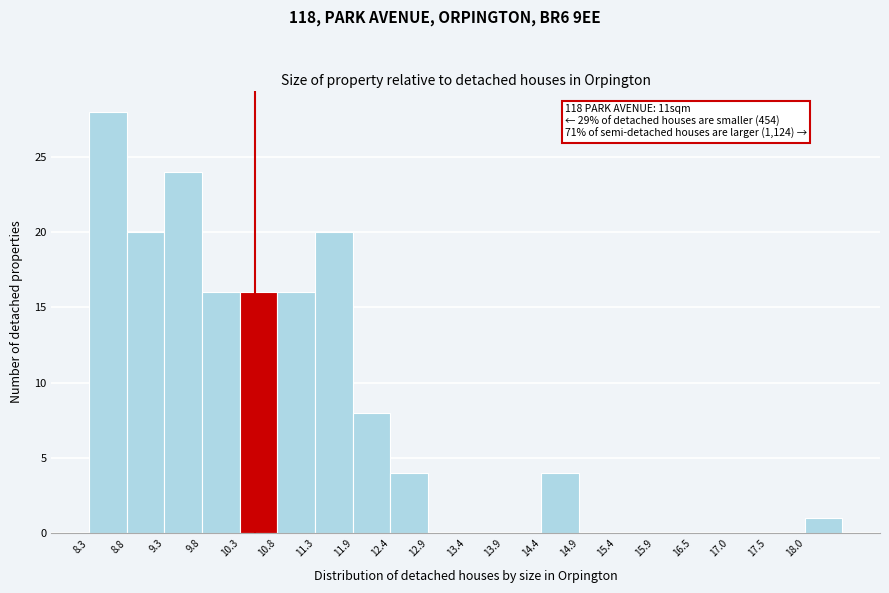

Over which range of the x-axis is the bar tallest?

8.3 to 8.8